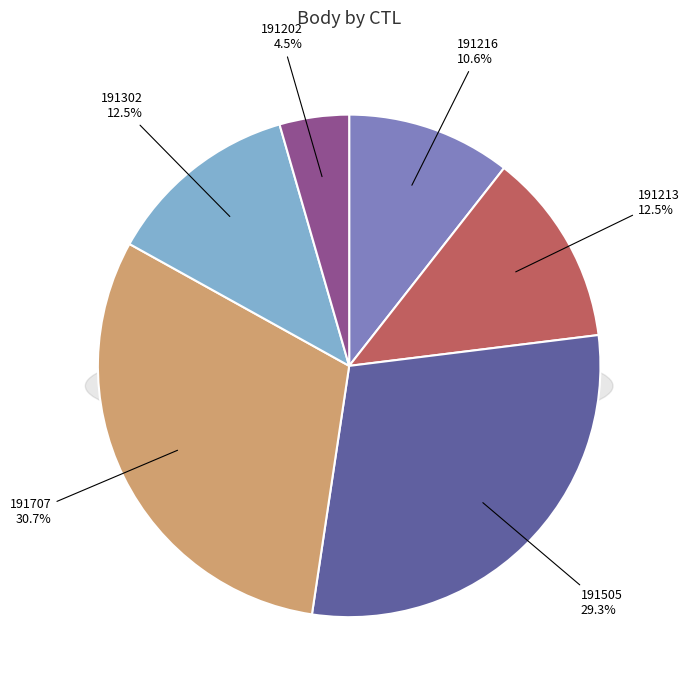

How many slices are in this pie chart?

6